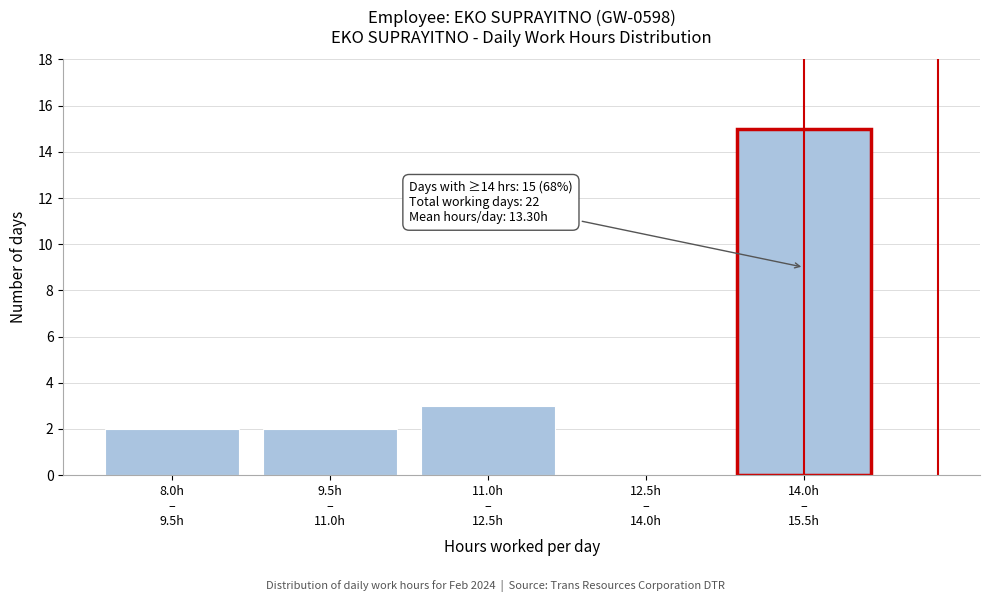

What is the maximum value shown in the chart?

15